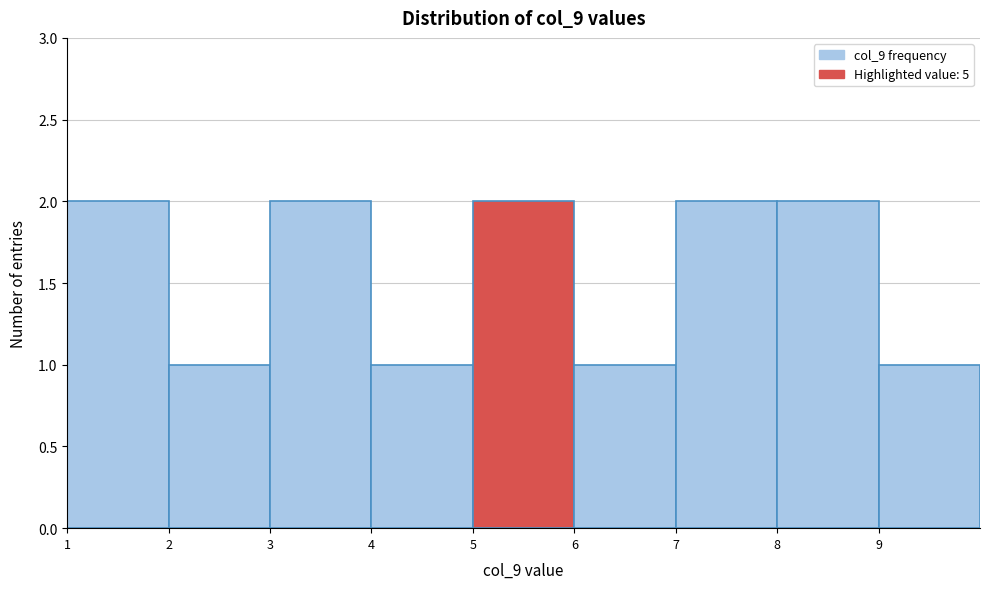

Reading left to right, list every bar in this chart as the range it spans on the x-axis followed by its height. The values are not printed on the chart, so give them approximately, as read against the axis.

1 to 2: 2
2 to 3: 1
3 to 4: 2
4 to 5: 1
5 to 6: 2
6 to 7: 1
7 to 8: 2
8 to 9: 2
9 to 10: 1